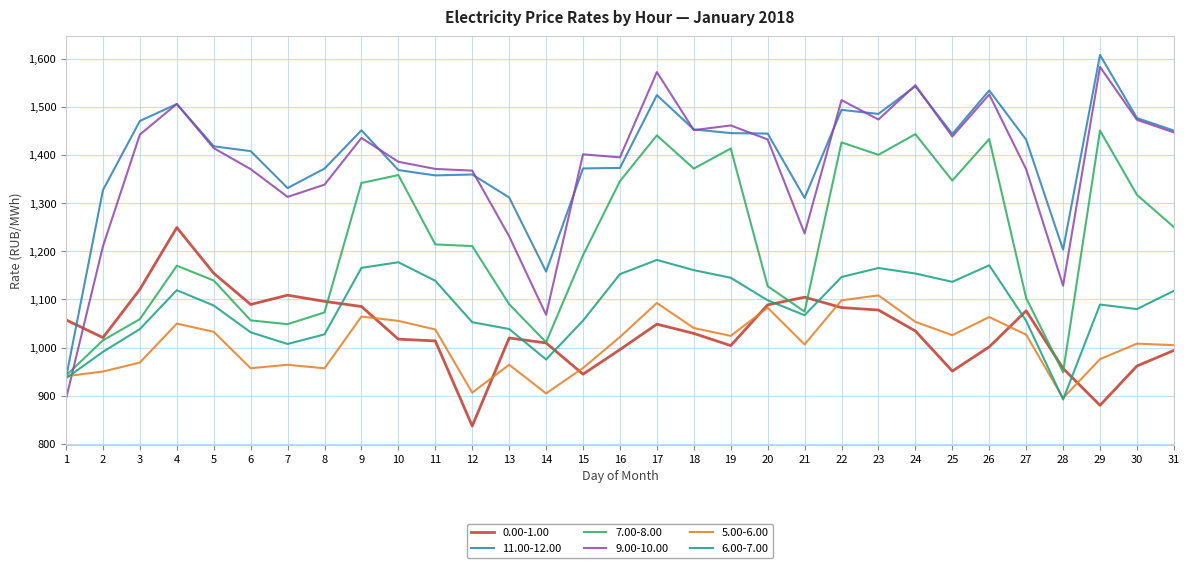

Is it true that 6.00-7.00 equals 1182.0 at 17?

True